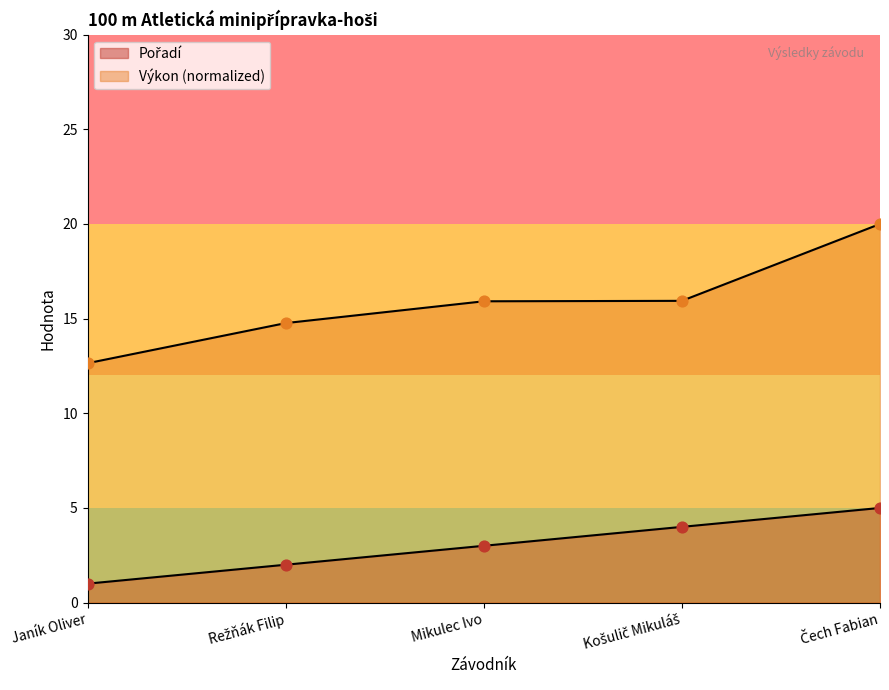

Which series contains the highest Y value?

Výkon